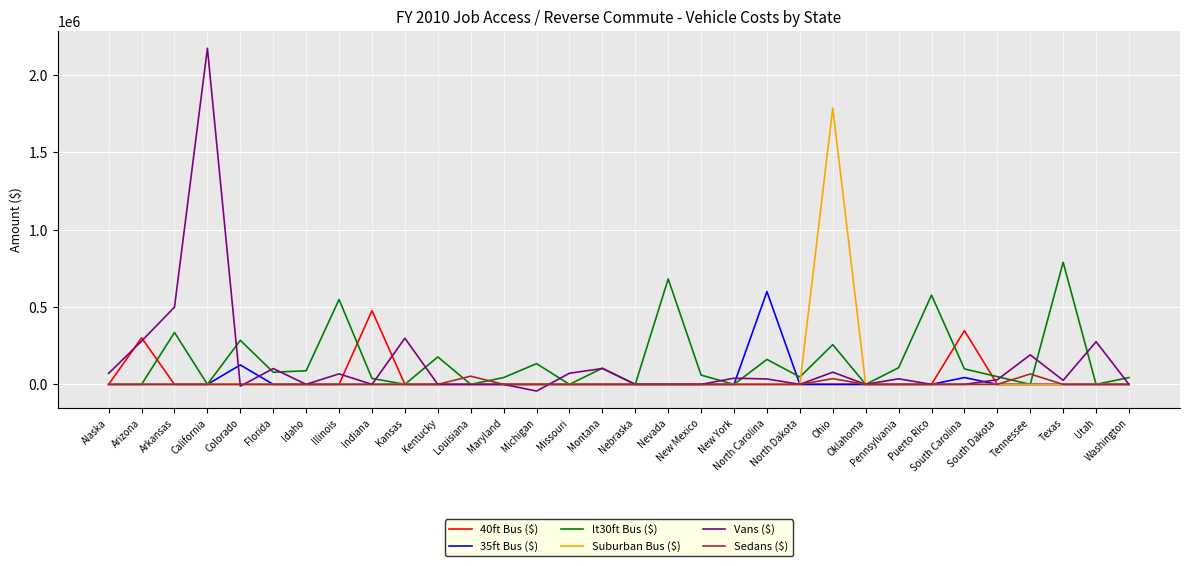

Which series has the widest spread of values?

Vans ($)